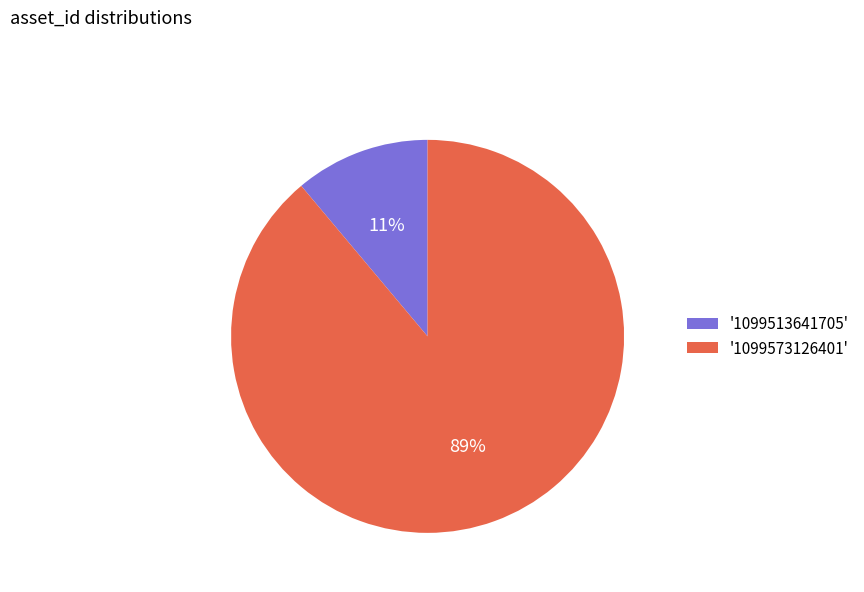

To the nearest percent, what is the difference between the largest and smallest slice percentages?

78%